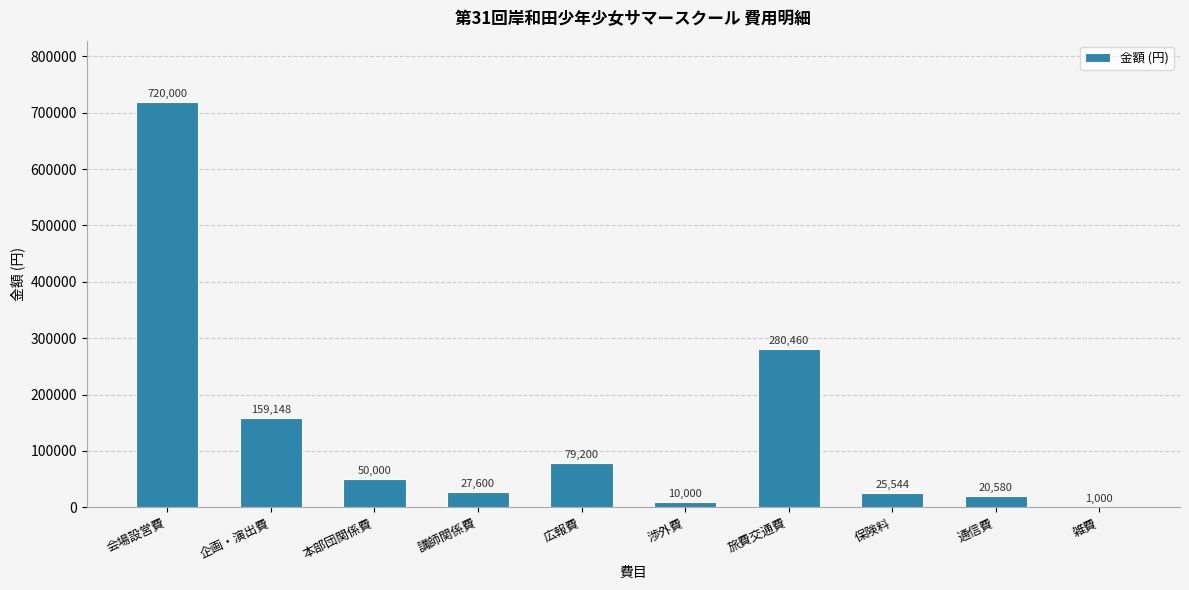

Which category has the highest value across all series?

会場設営費